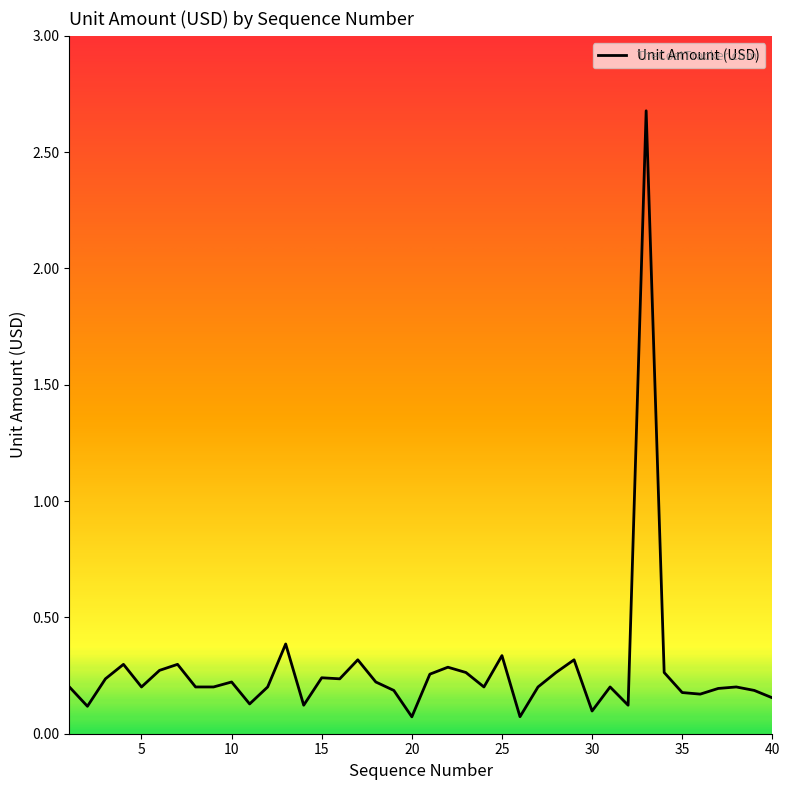

What is the difference between the maximum and minimum values?

2.6